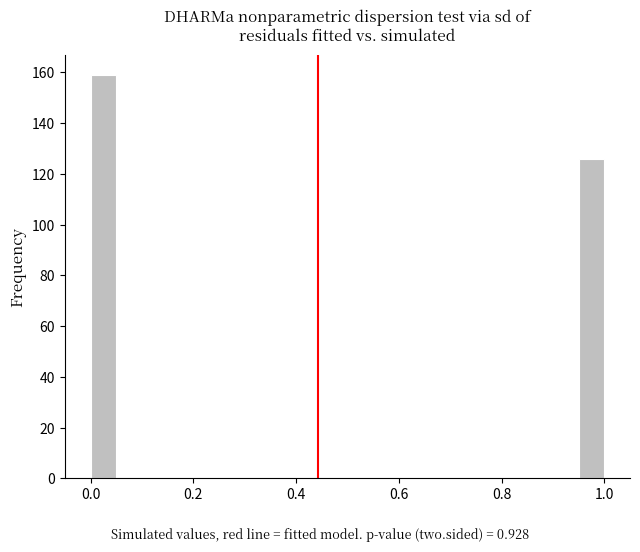

Around what value on the x-axis is the tallest bar? Give the approximate position of its centre, as read against the axis.

0.02